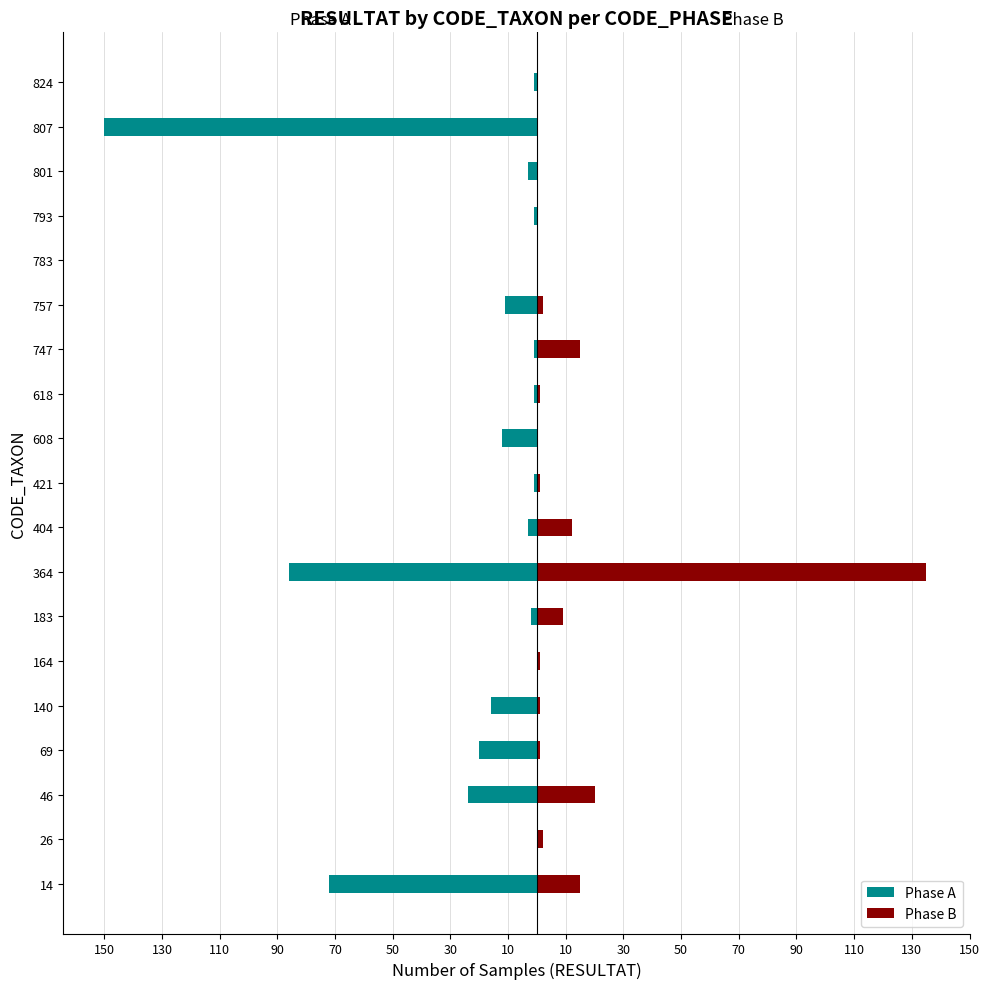

Which series has the largest range (max minus min)?

Phase A